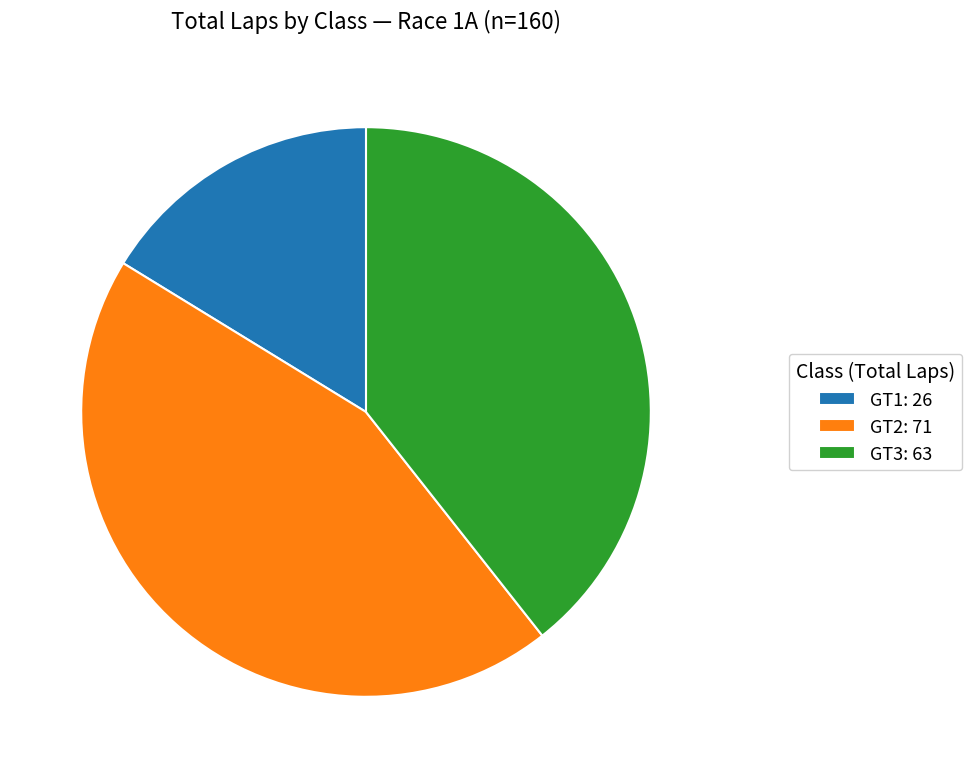

Is the sum of GT3: 63 and GT2: 71 greater than half?

Yes